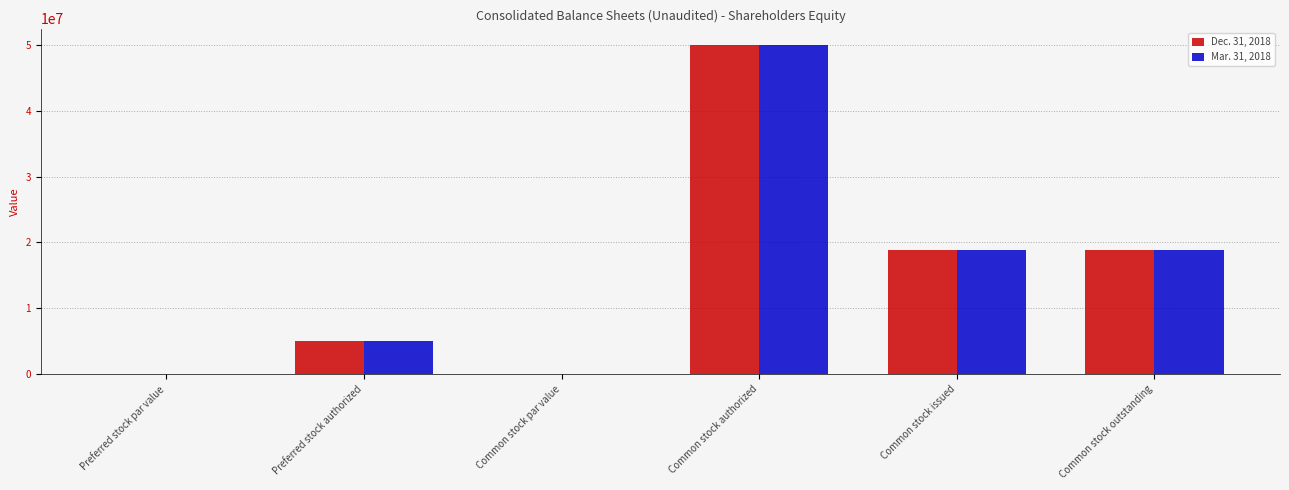

At which category is the sum across all series the highest?

Common stock authorized